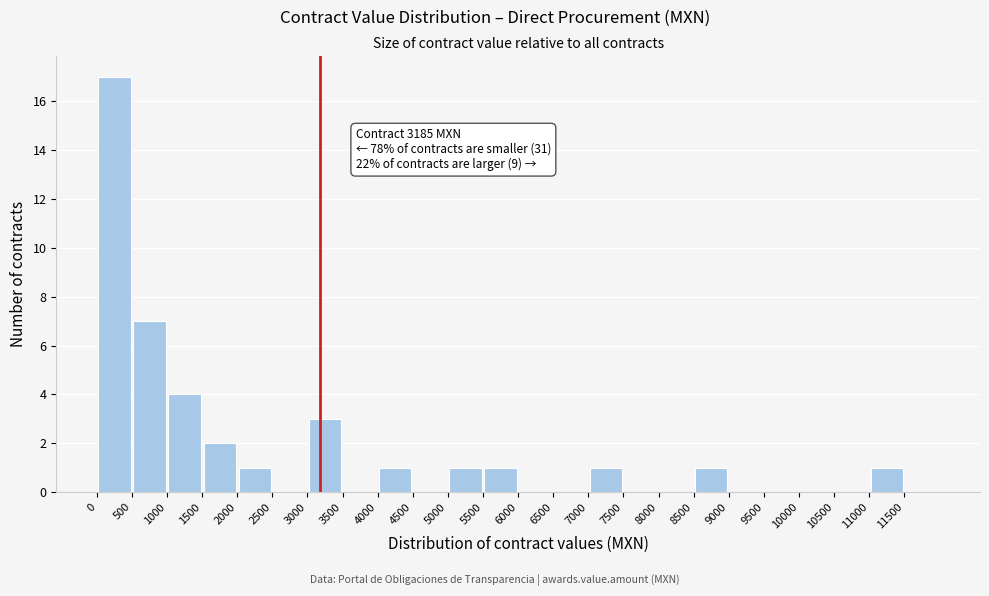

Over which range of the x-axis is the bar tallest?

0 to 500